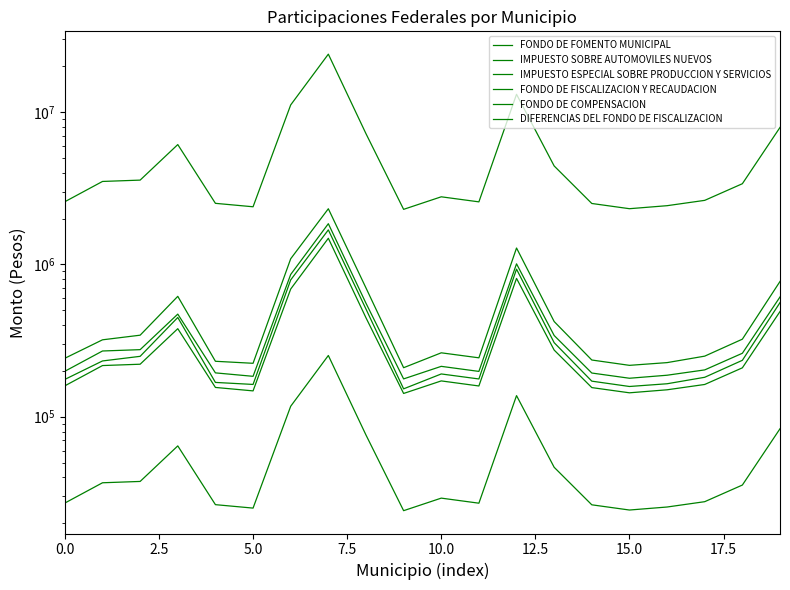

The value of DIFERENCIAS DEL FONDO DE FISCALIZACION at 17 is 181573. True or false?

True